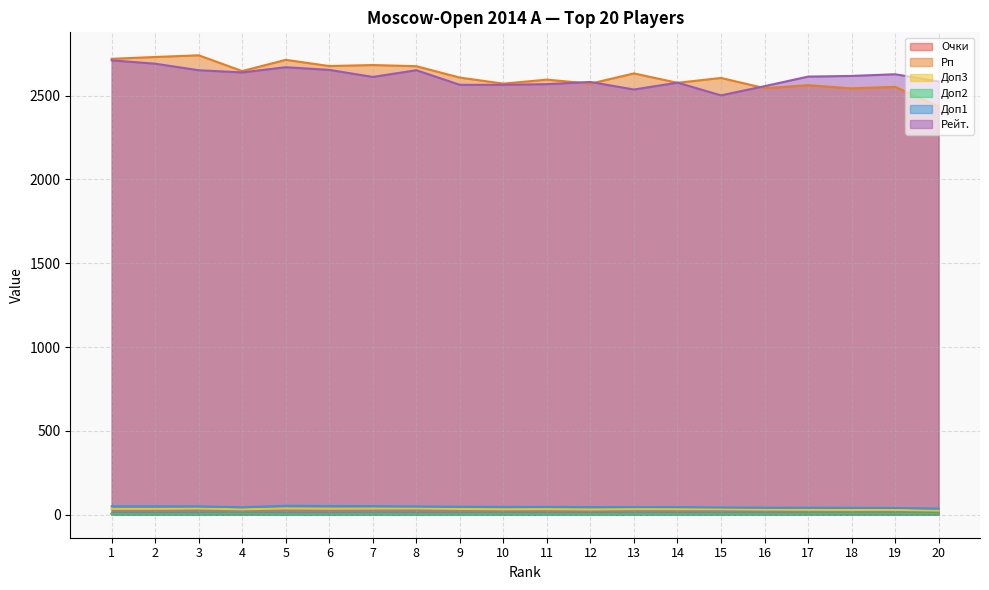

Read the Доп1 value at 20.

36.5